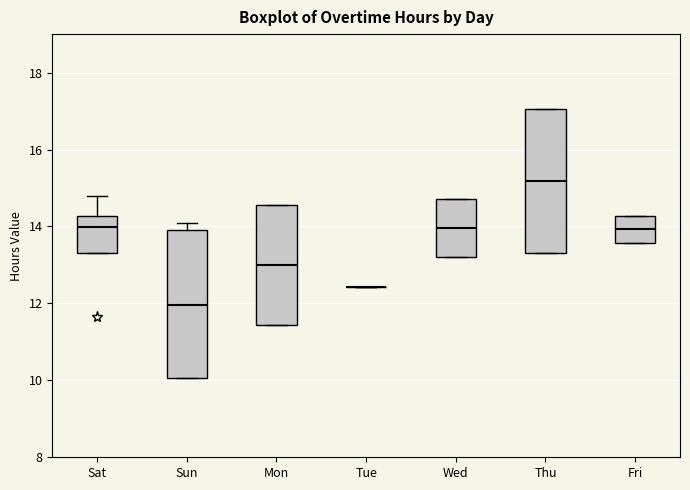

Where is the lower edge of the box for Mon on the y-axis? The values are not printed on the chart, so give them approximately, as read against the axis.

11.4